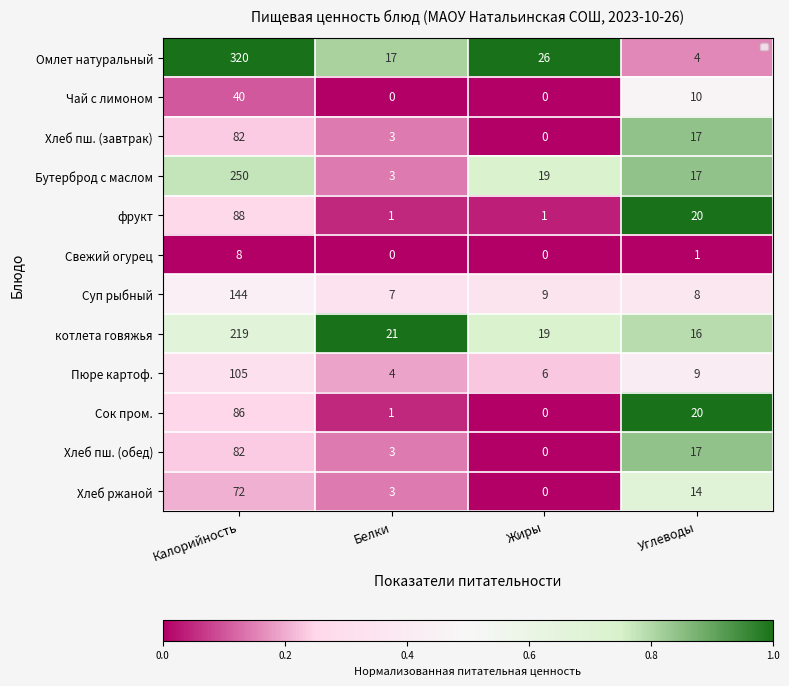

What is the spread (max minus min) of values at Жиры?

1.0